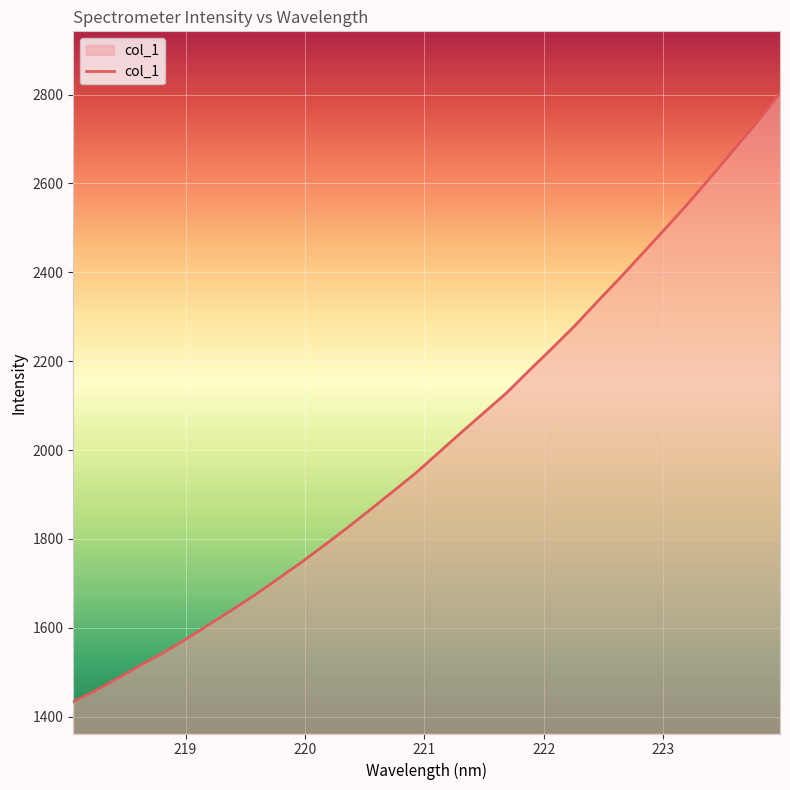

What is the greatest value displayed?

2802.1